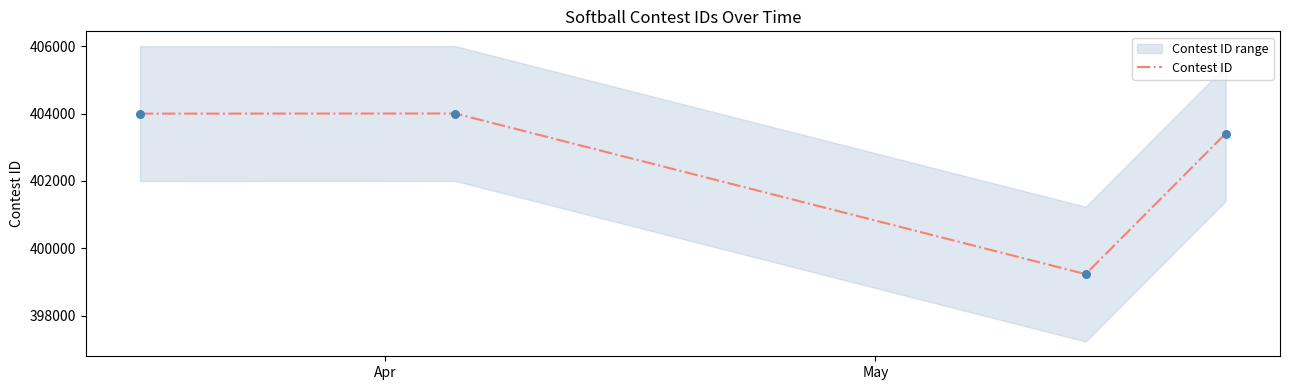

True or false: Contest ID has more than 2 points higher than both neighbors.

False